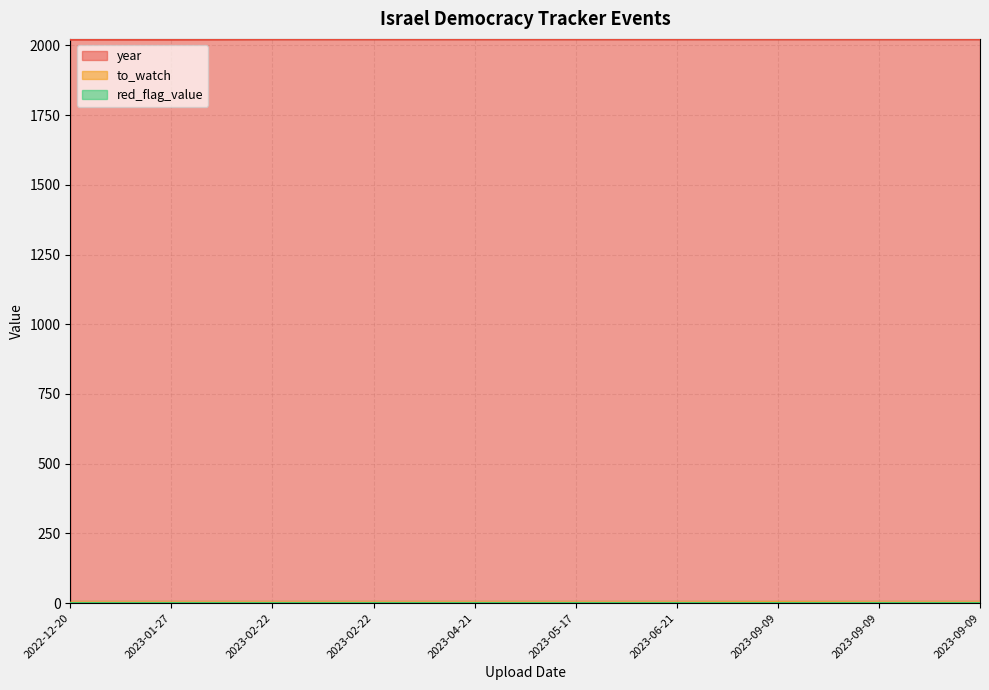

Does the chart display data point markers on the line(s)?

No